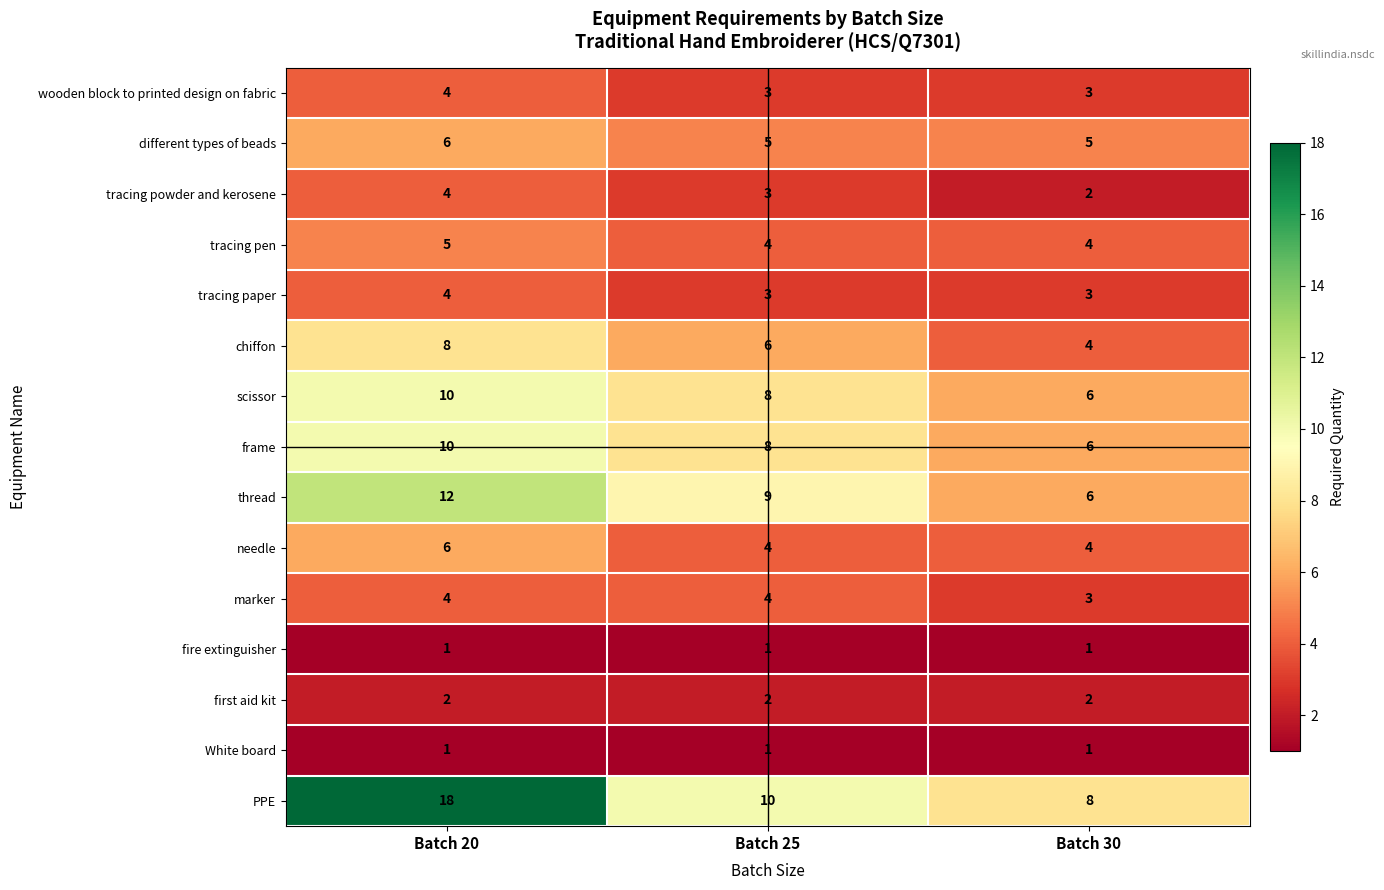

What is the maximum value for needle?

6